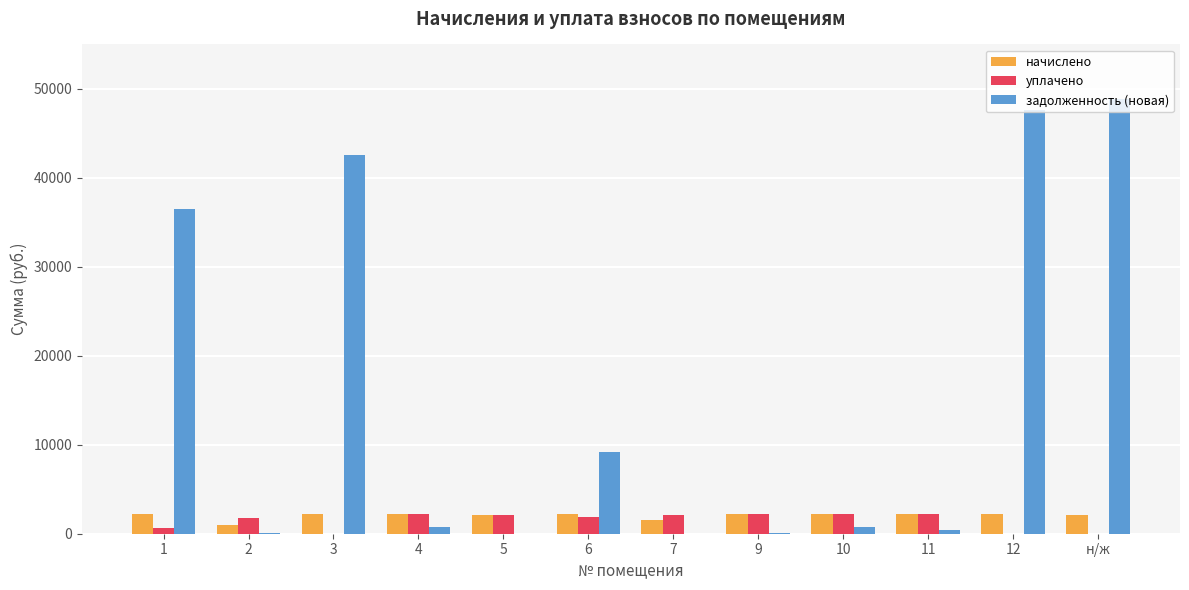

The value of уплачено at 12 is 0.0. True or false?

True